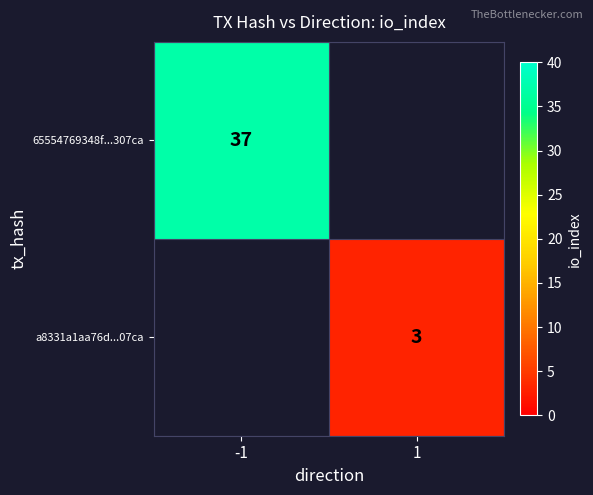

The value of 65554769348f...307ca at -1 is 37. True or false?

True